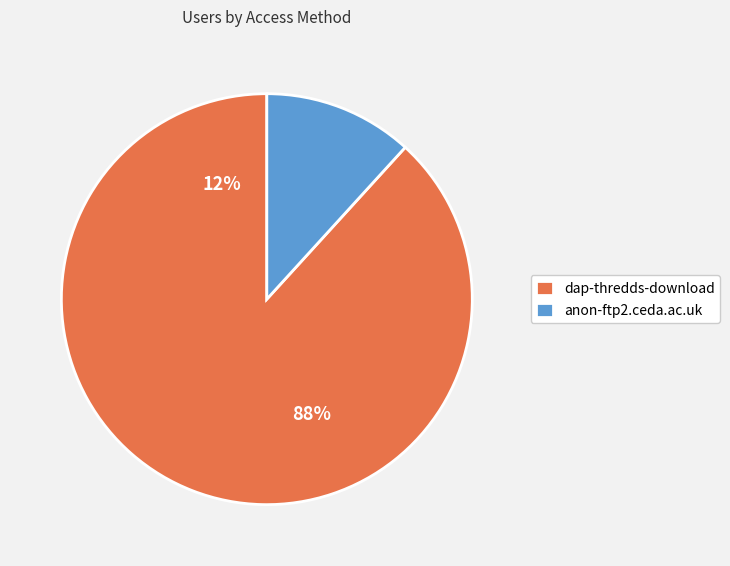

What is the smallest slice in the pie chart?

anon-ftp2.ceda.ac.uk